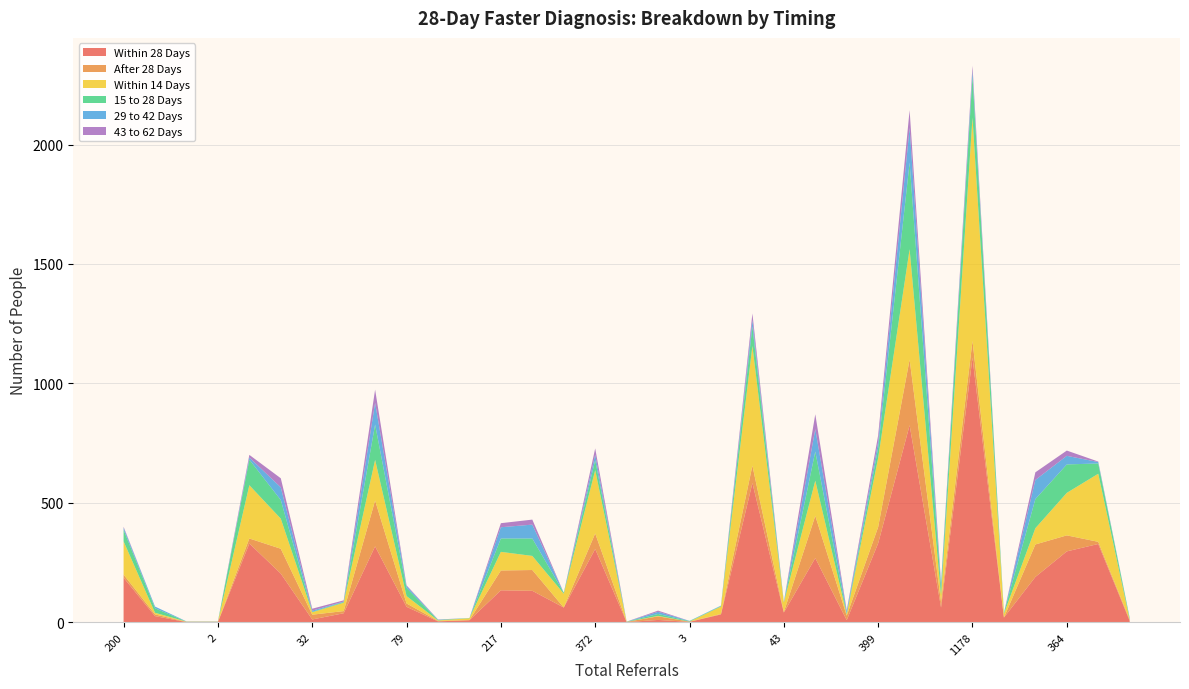

Reading left to right, extract all data points from this chart.

Within 28 Days: 187	26	1	1	330	204	12	38	318	65	4	9	134	132	62	307	1	10	2	33	583	41	269	9	331	825	62	1108	20	190	297	328	6
After 28 Days: 13	7	1	1	21	104	20	9	192	14	2	0	83	87	0	65	1	15	1	2	73	2	177	19	68	275	22	70	0	136	67	9	5
Within 14 Days: 139	7	1	1	223	126	10	35	170	31	2	8	78	59	58	265	0	2	0	31	501	40	147	5	289	462	29	935	16	68	178	285	0
15 to 28 Days: 48	19	0	0	107	78	2	3	148	34	2	1	56	73	4	42	1	8	2	2	82	1	122	4	42	363	33	173	4	122	119	43	6
29 to 42 Days: 9	7	1	1	9	53	5	2	91	8	1	0	47	58	0	23	0	9	1	2	26	2	94	9	25	145	13	24	0	80	36	6	2
43 to 62 Days: 4	0	0	0	11	38	8	5	55	3	1	0	17	21	0	26	0	5	0	0	28	0	62	5	28	74	7	20	0	32	22	2	0